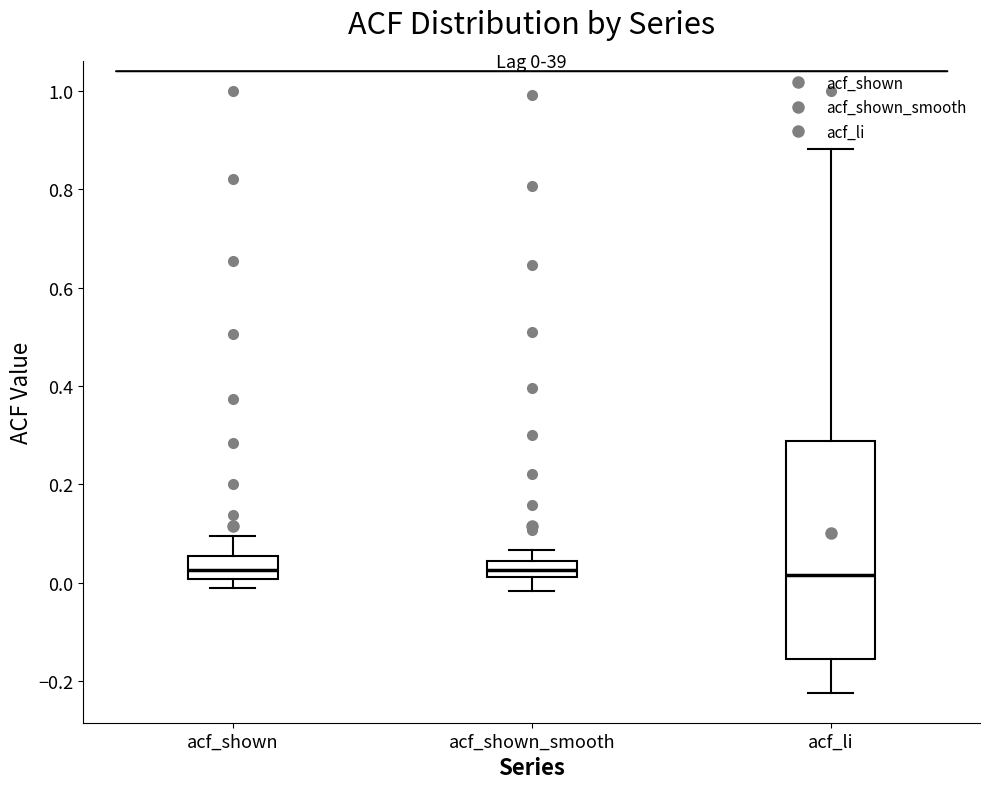

Comparing the boxes themselves (not the whiskers), which one is the tallest?

acf_li